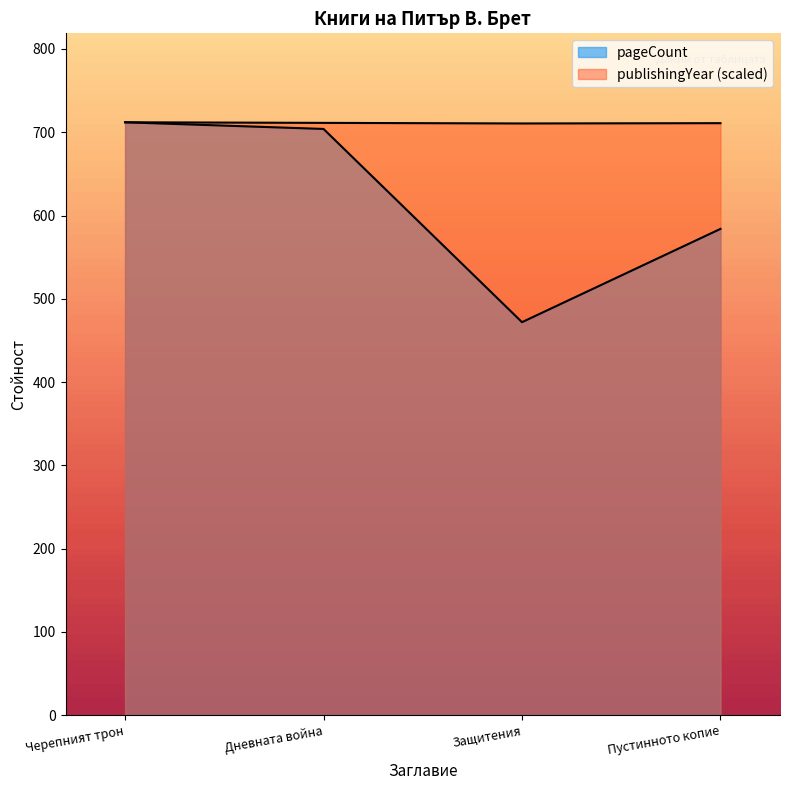

Count the publishingYear values in the range 710 to 712.

4